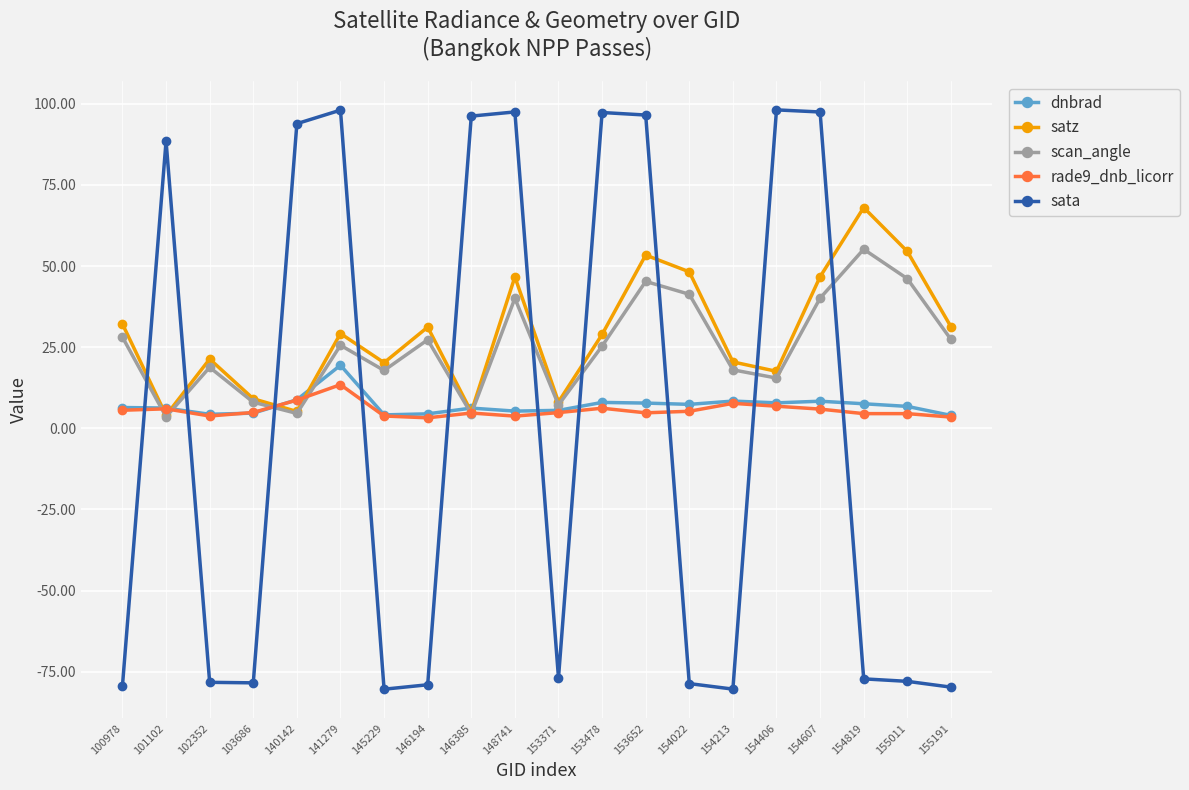

After their last crossing, which series has the higher values: sata or scan_angle?

scan_angle